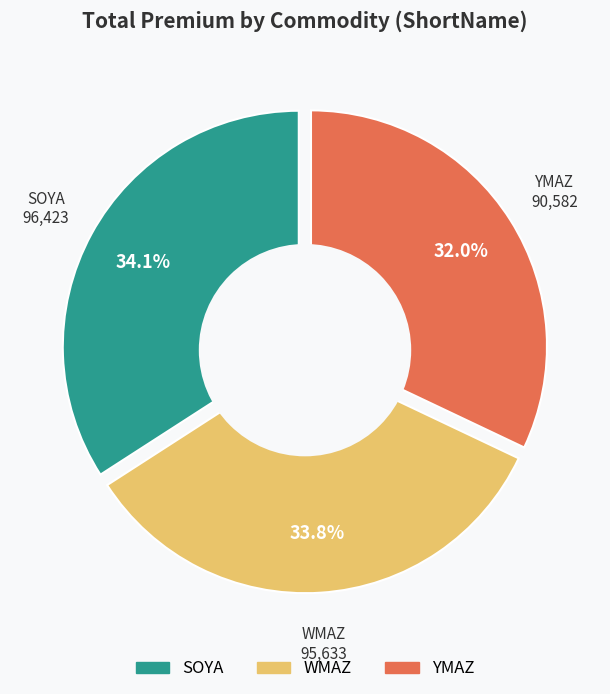

The 13 slice represents 12% of the pie. True or false?

False